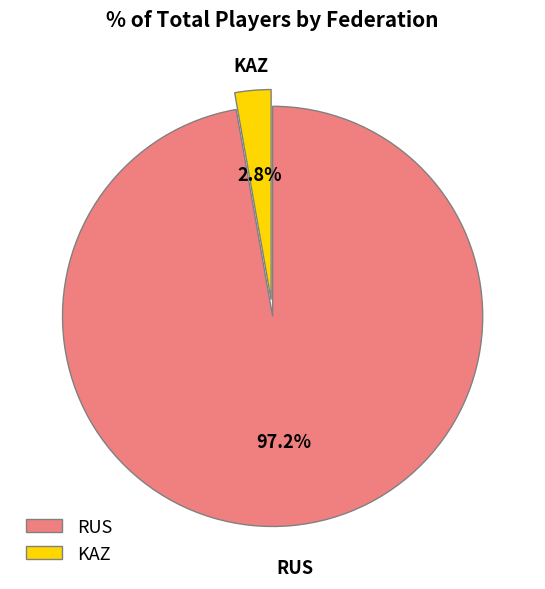

Between KAZ and RUS, which is larger?

RUS